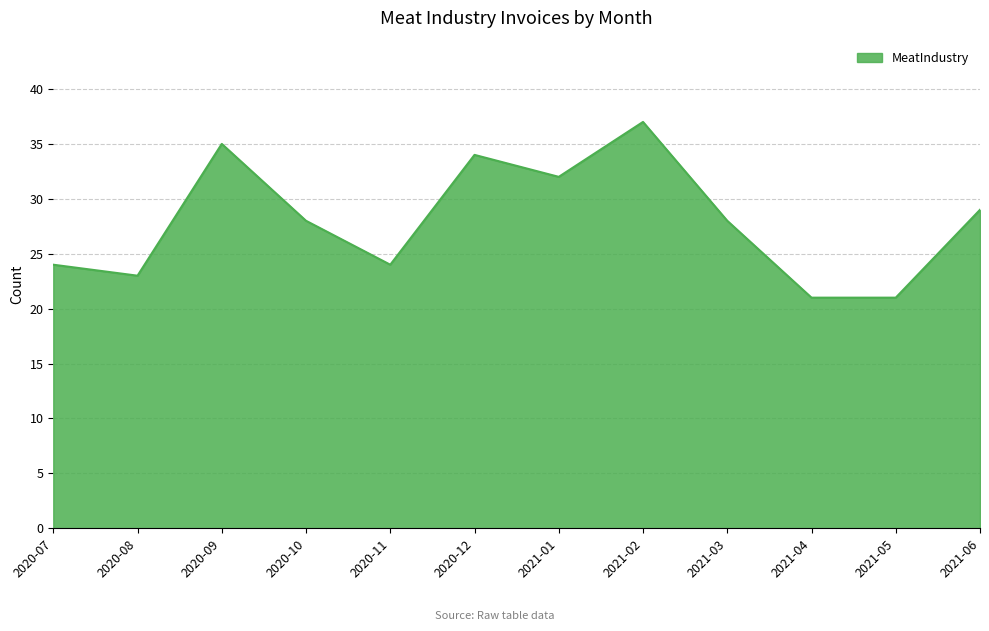

Does the chart display data point markers on the line(s)?

No